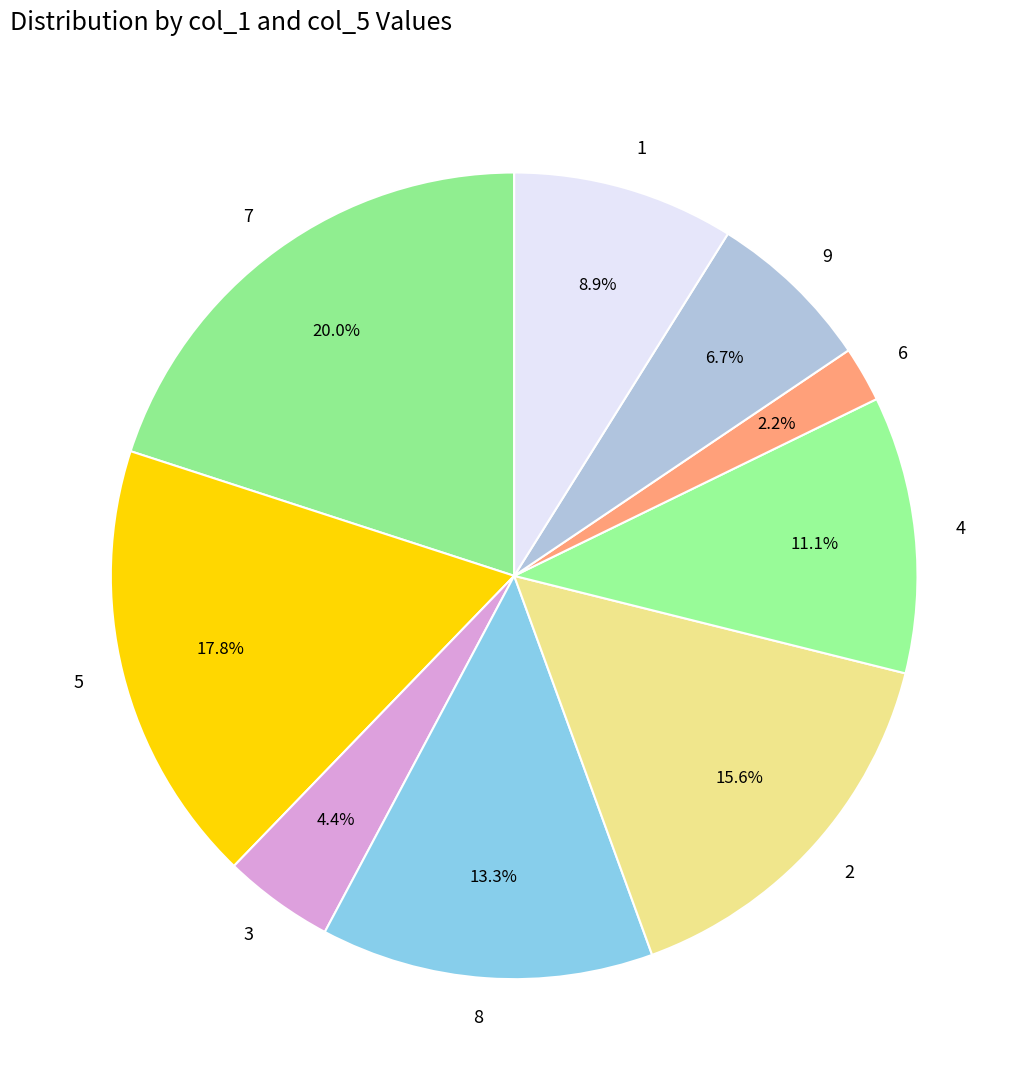

To the nearest percent, what portion does 3 represent?

4%